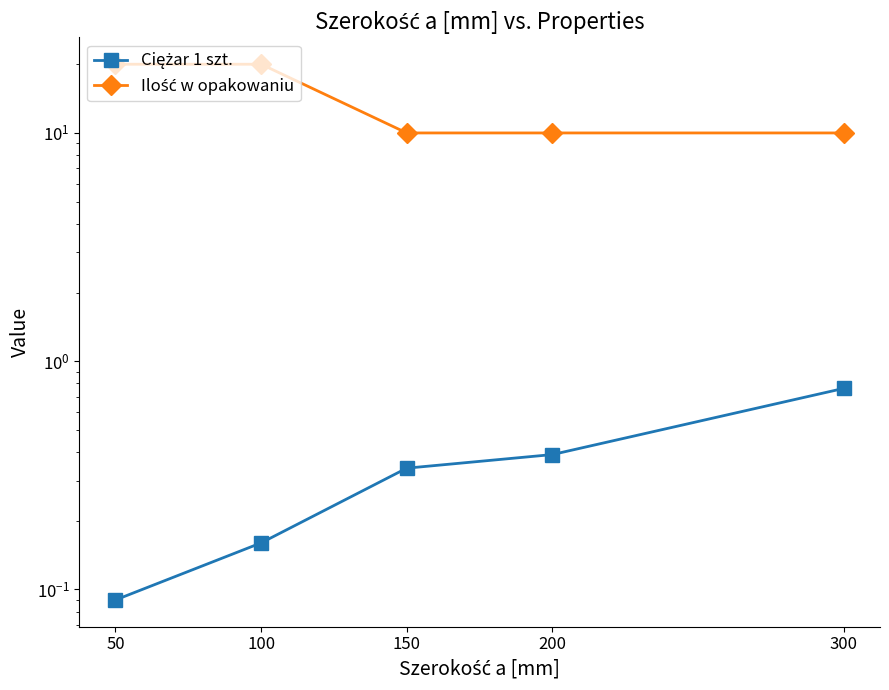

List the series in order of their overall mean, lowest first.

Ciężar 1 szt., Ilość w opakowaniu